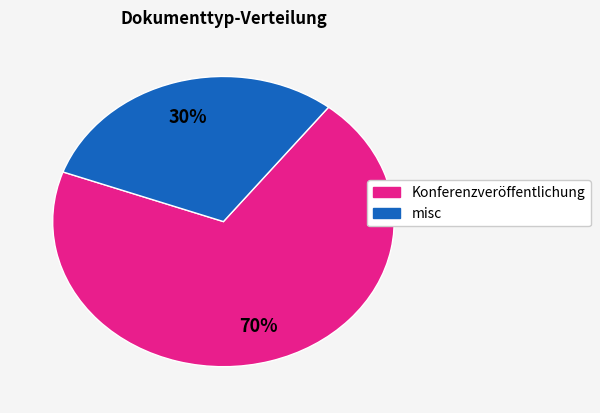

What is the smallest slice in the pie chart?

misc